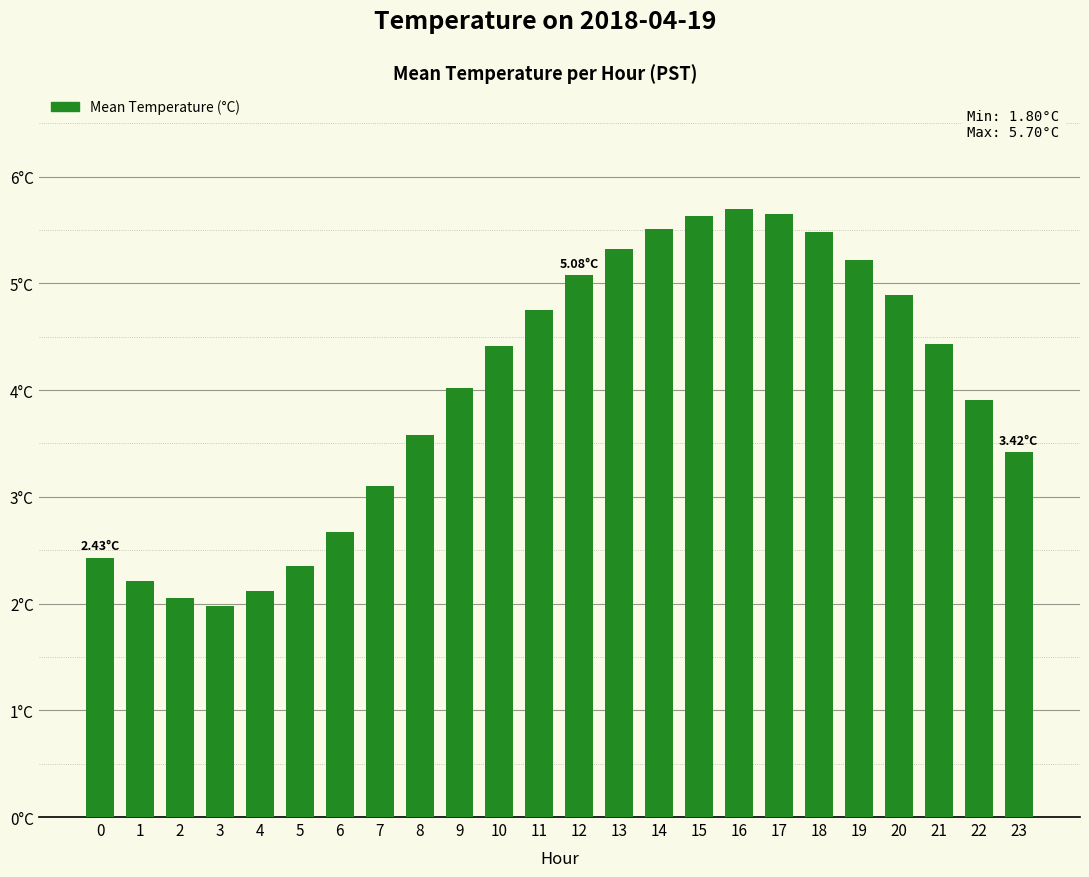

What is the value of the 22nd bar from the left?

4.4